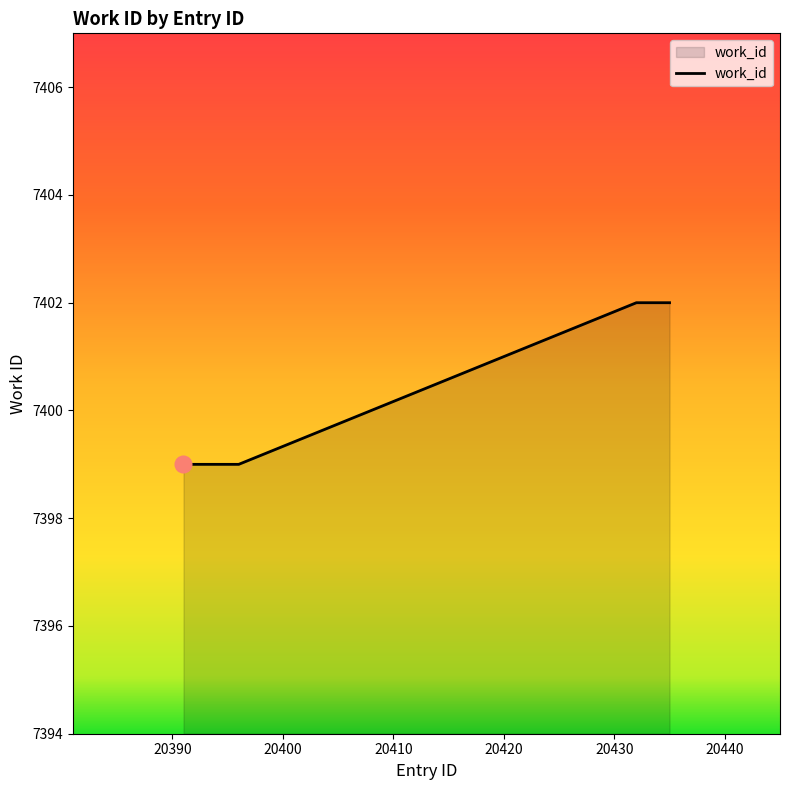

Does the chart have visible grid lines?

No